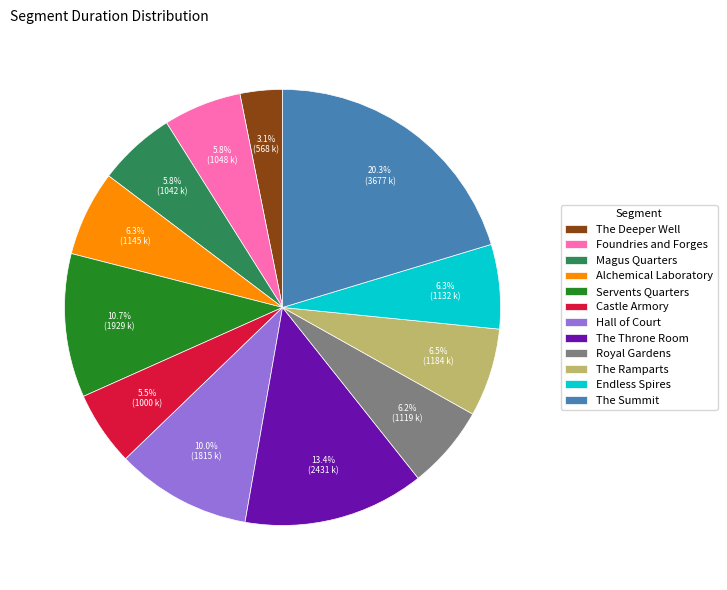

Approximately how many times larger is the value at The Throne Room compared to Castle Armory?

2.4